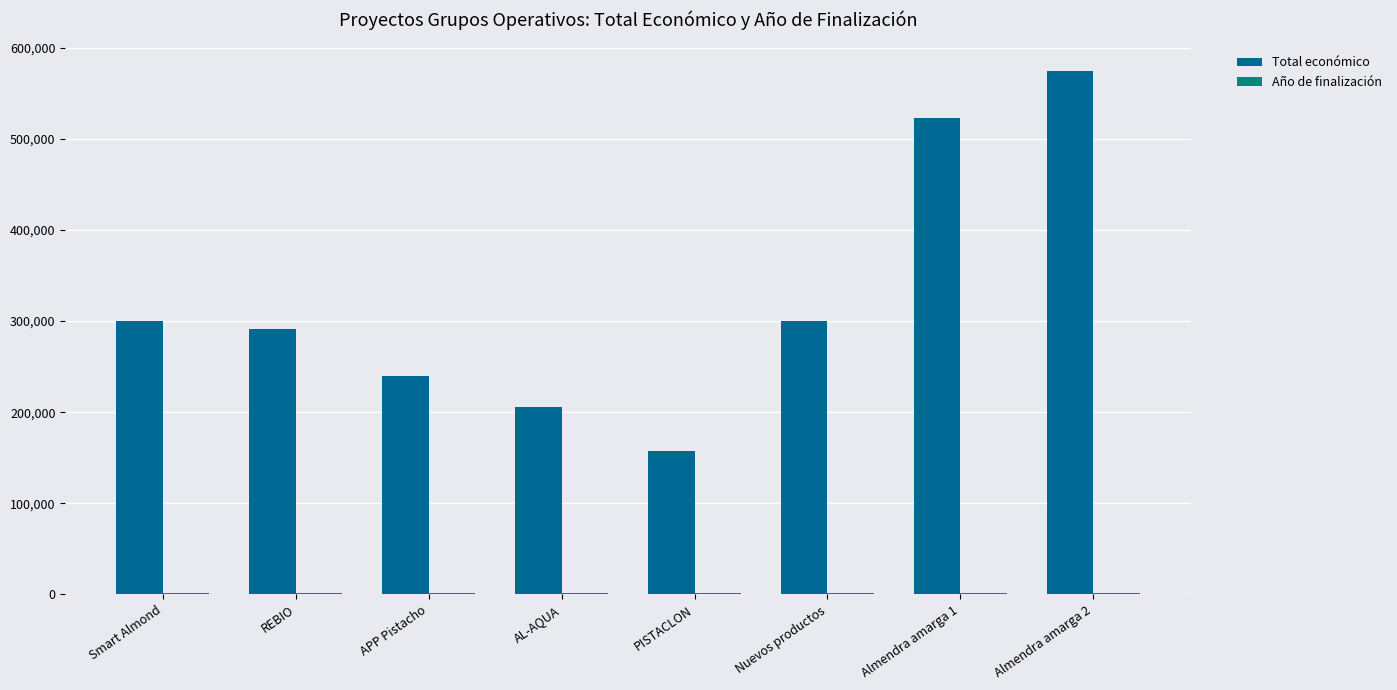

Which series has the largest range (max minus min)?

Total económico